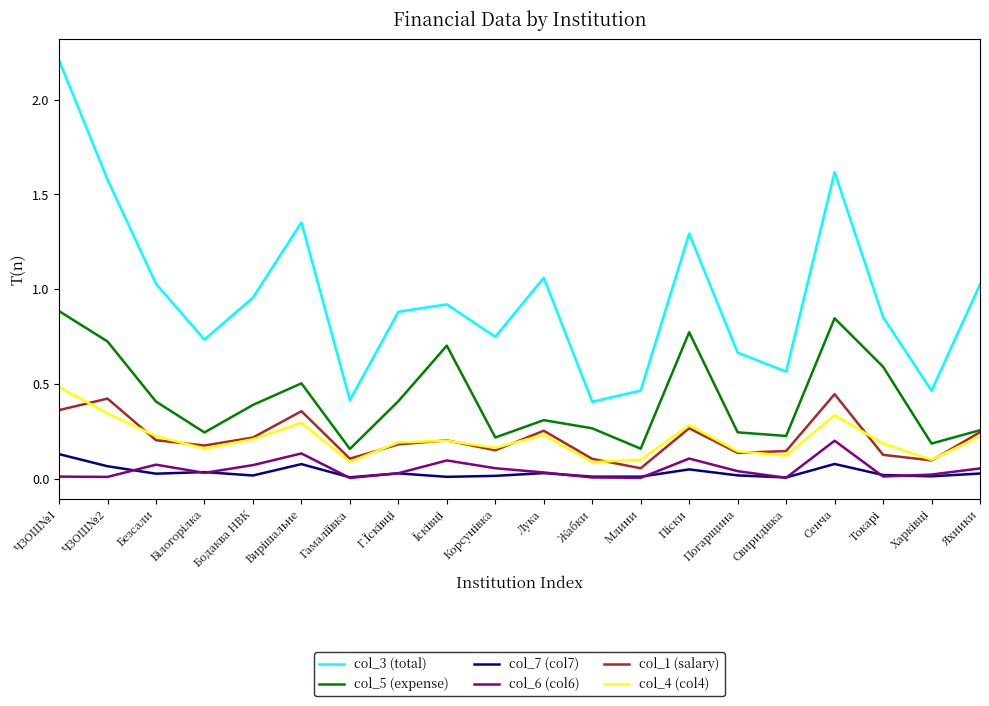

At which label does col_3 (total) reach its peak?

ЧЗОШ№1